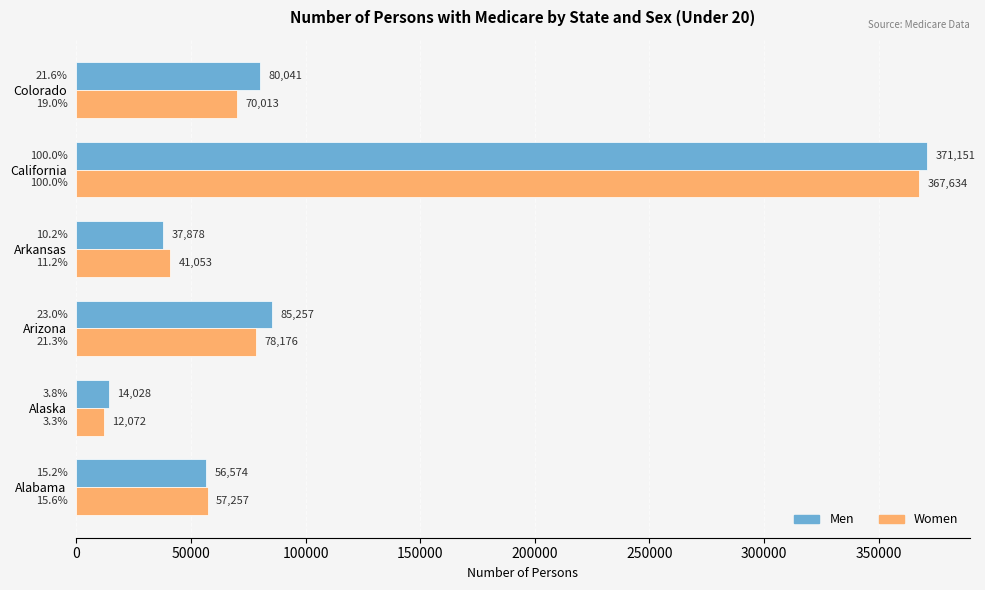

What is the greatest value displayed?

371151